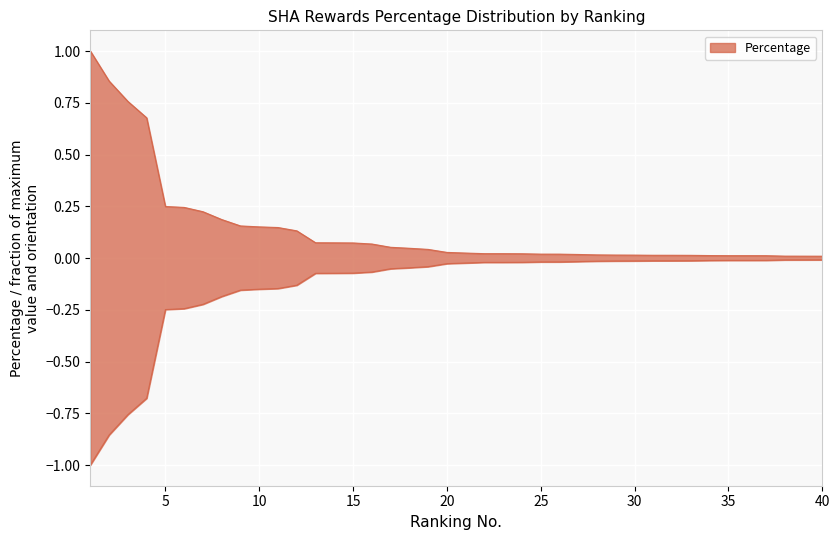

The chart shows a value of 0.0 at 36. True or false?

False